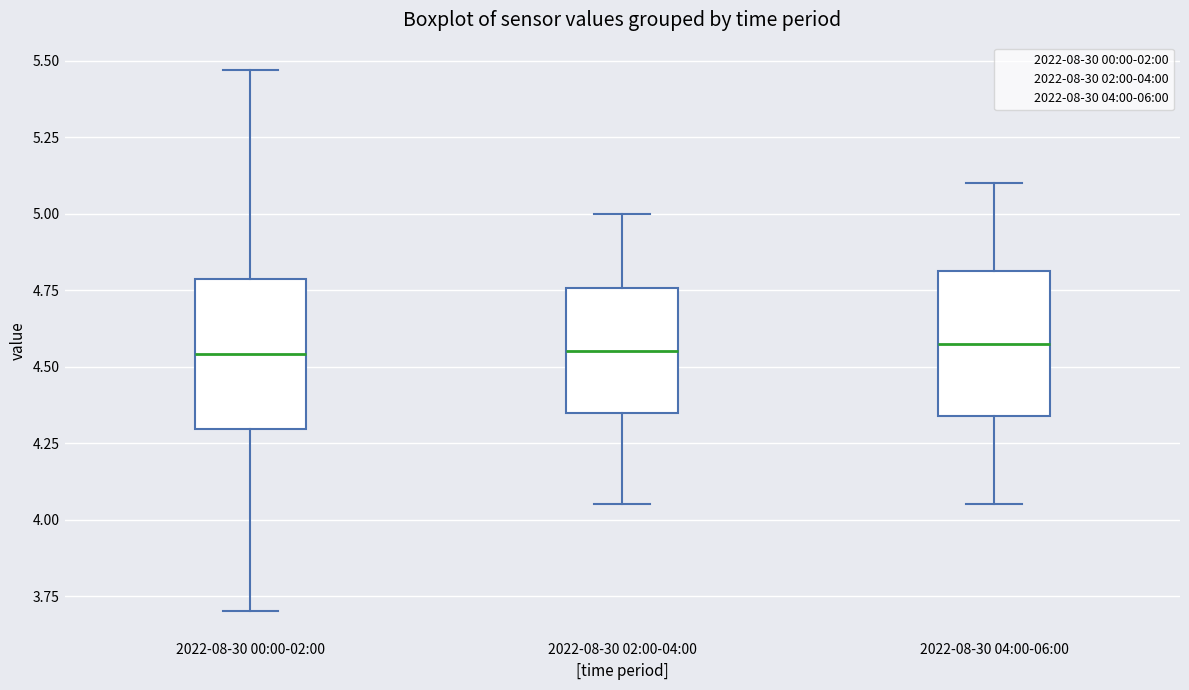

Where does the median line of the box for 2022-08-30 00:00-02:00 sit on the y-axis? The values are not printed on the chart, so give them approximately, as read against the axis.

4.55